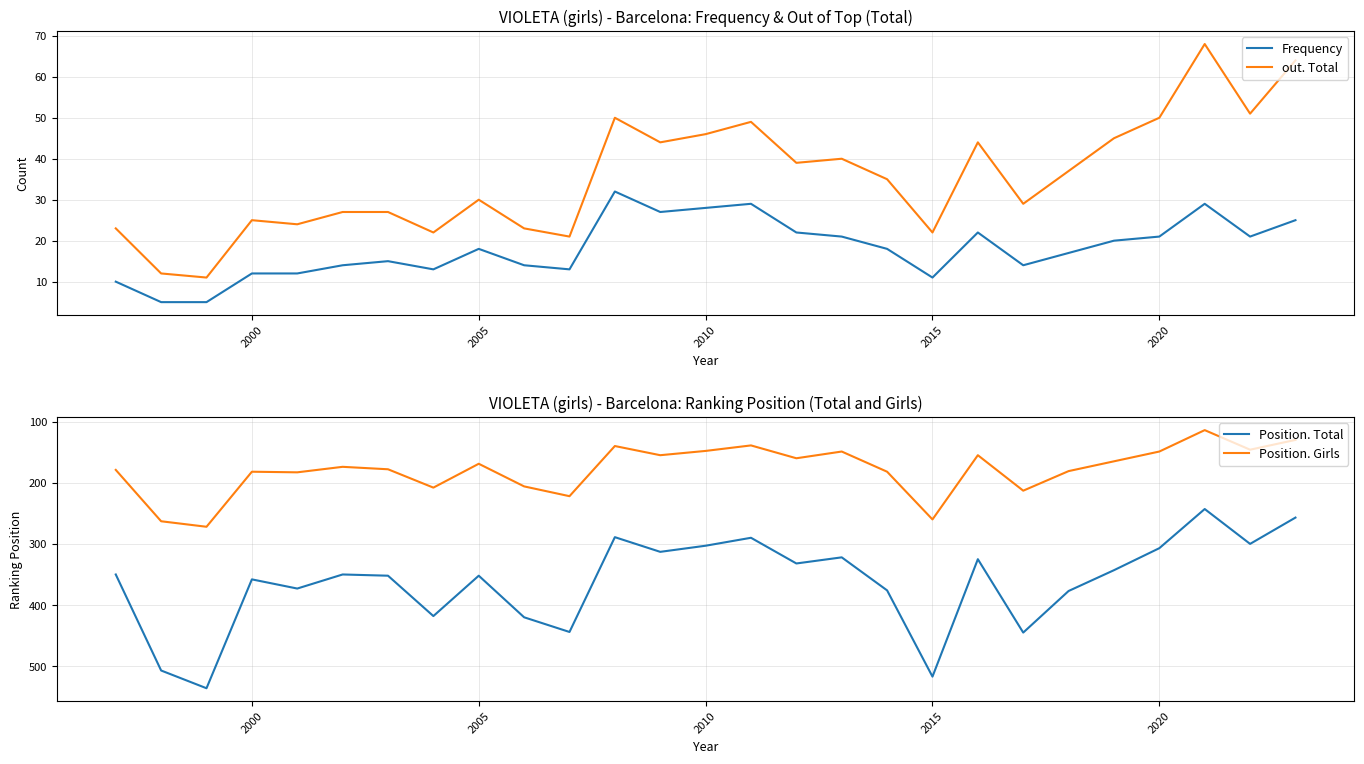

True or false: Frequency and out. Total intersect in this chart.

False